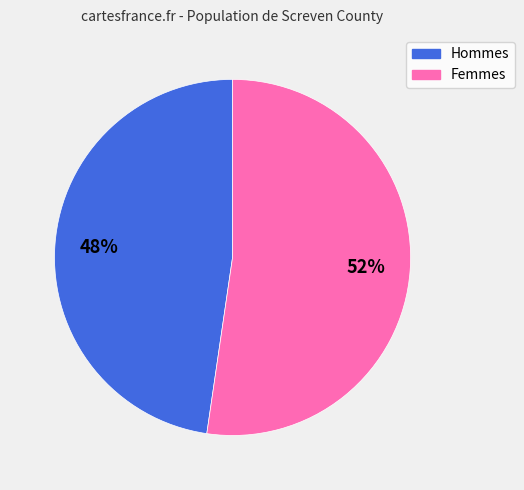

Is there a majority slice in this chart?

Yes